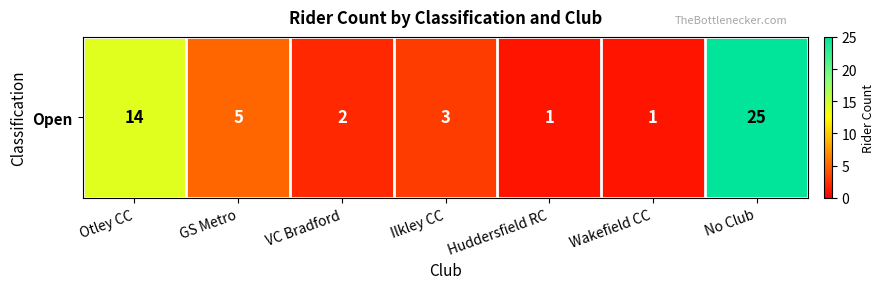

What is the smallest value displayed?

1